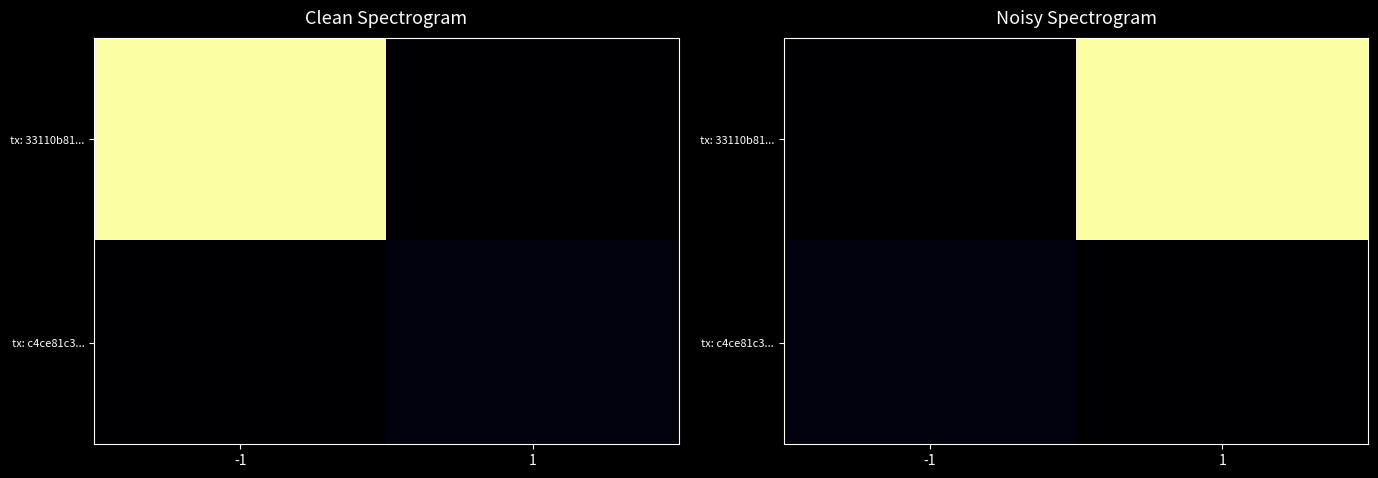

What is the sum of all tx: c4ce81c3... values?

3